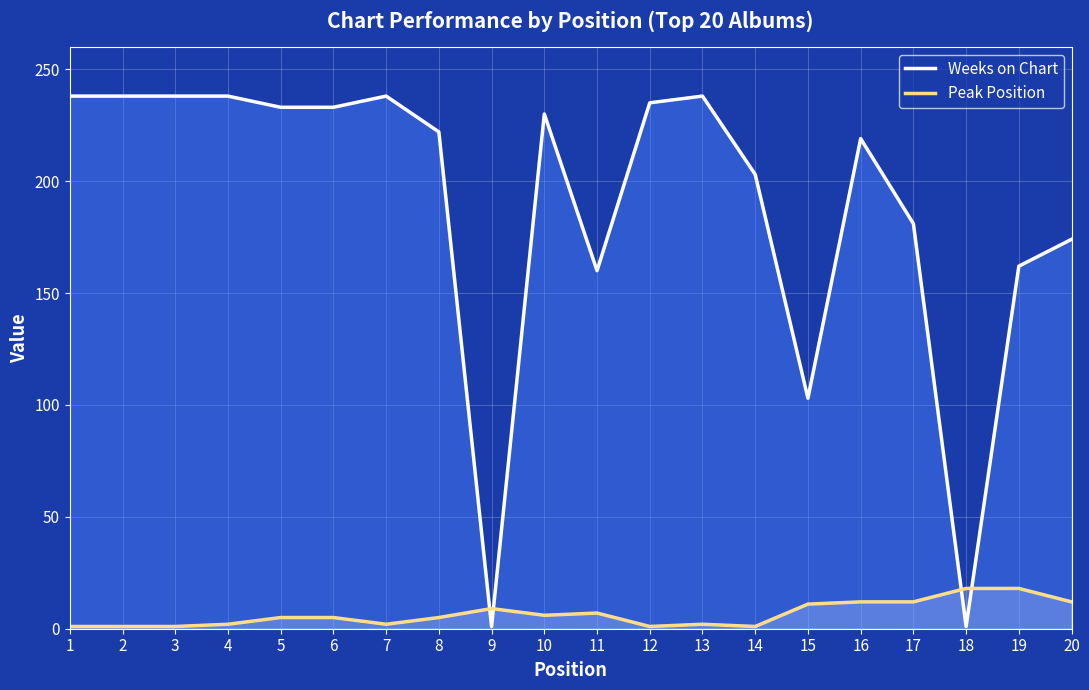

True or false: Peak Position has more than 0 points higher than both neighbors.

True